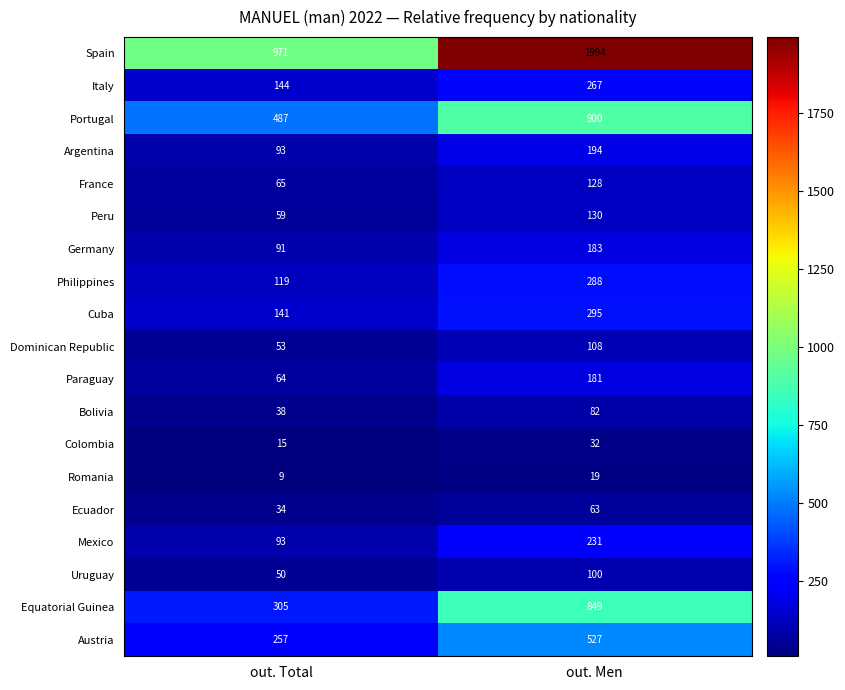

At which category is the sum across all series the highest?

out. Men